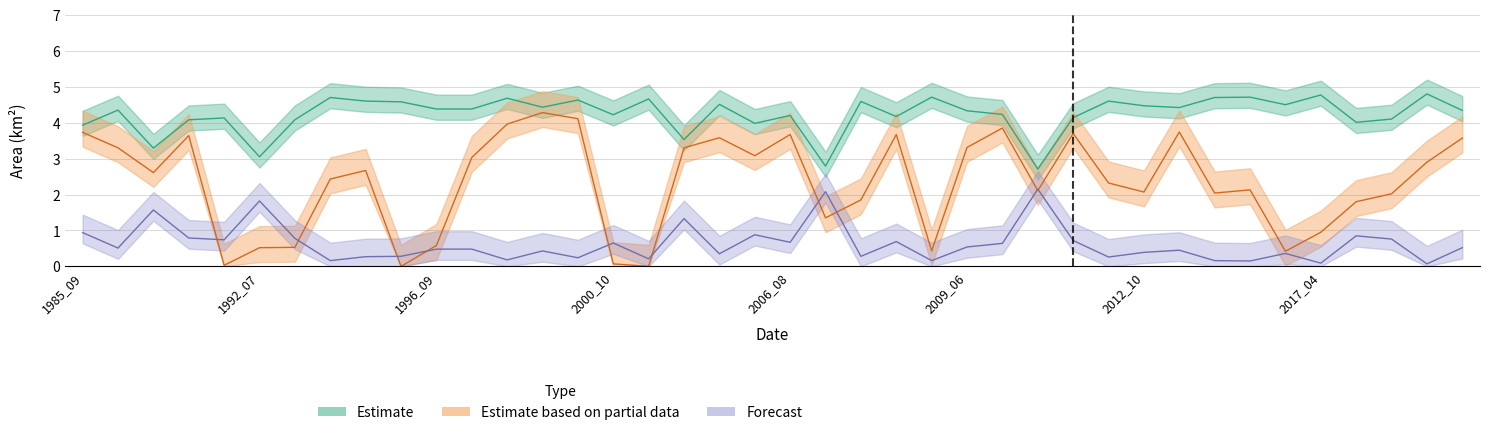

Which category has the highest value across all series?

38